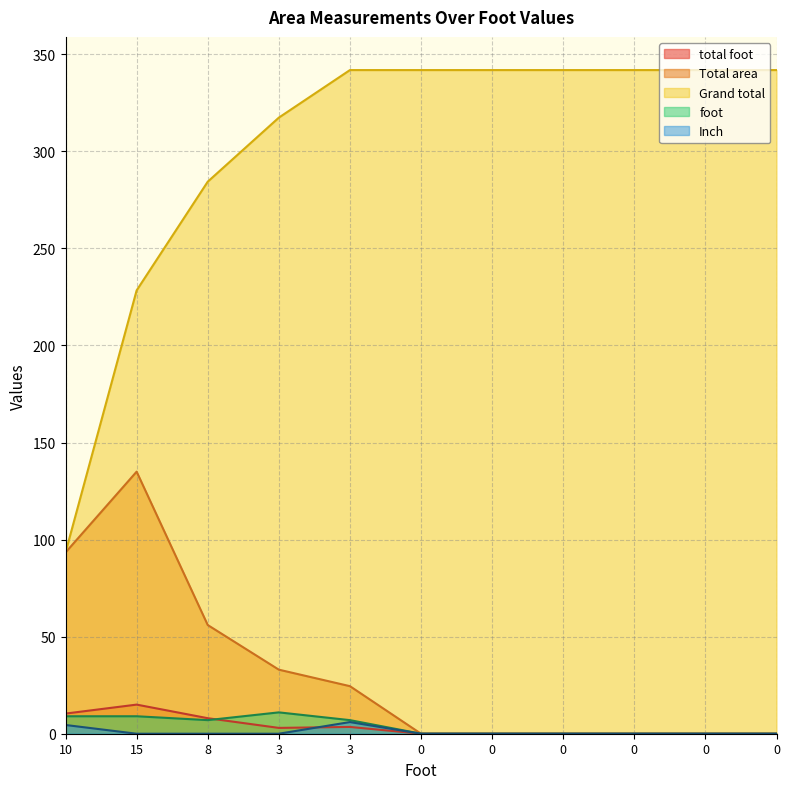

Which series changed the most between 0 and 0?

total foot